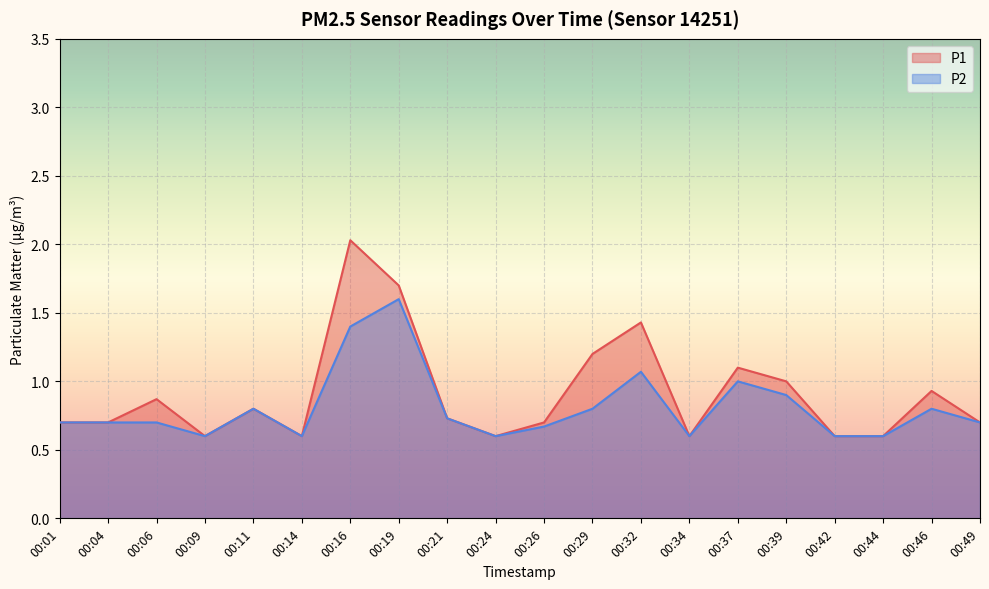

Reading left to right, list all the values displayed in this chart.

P1: 00:01=0.7	00:04=0.7	00:06=0.9	00:09=0.6	00:11=0.8	00:14=0.6	00:16=2.0	00:19=1.7	00:21=0.7	00:24=0.6	00:26=0.7	00:29=1.2	00:32=1.4	00:34=0.6	00:37=1.1	00:39=1.0	00:42=0.6	00:44=0.6	00:46=0.9	00:49=0.7
P2: 00:01=0.7	00:04=0.7	00:06=0.7	00:09=0.6	00:11=0.8	00:14=0.6	00:16=1.4	00:19=1.6	00:21=0.7	00:24=0.6	00:26=0.7	00:29=0.8	00:32=1.1	00:34=0.6	00:37=1.0	00:39=0.9	00:42=0.6	00:44=0.6	00:46=0.8	00:49=0.7